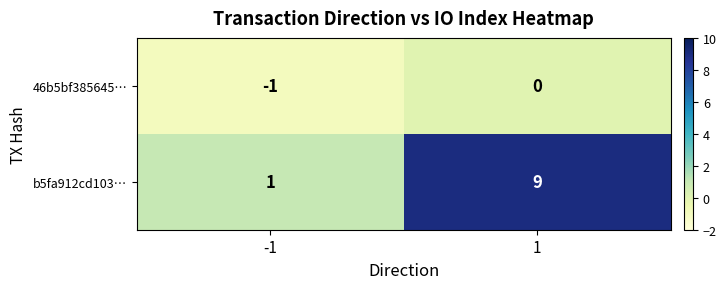

At which category is the sum across all series the highest?

1